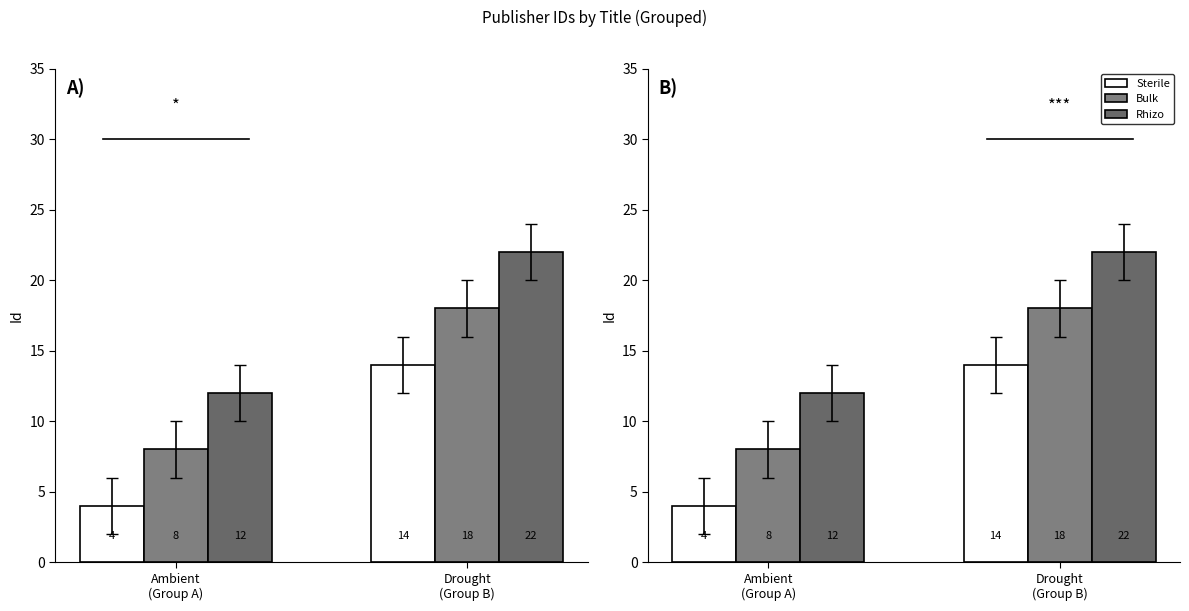

What is the value of the Bulk bar at the 2nd from the left?

18